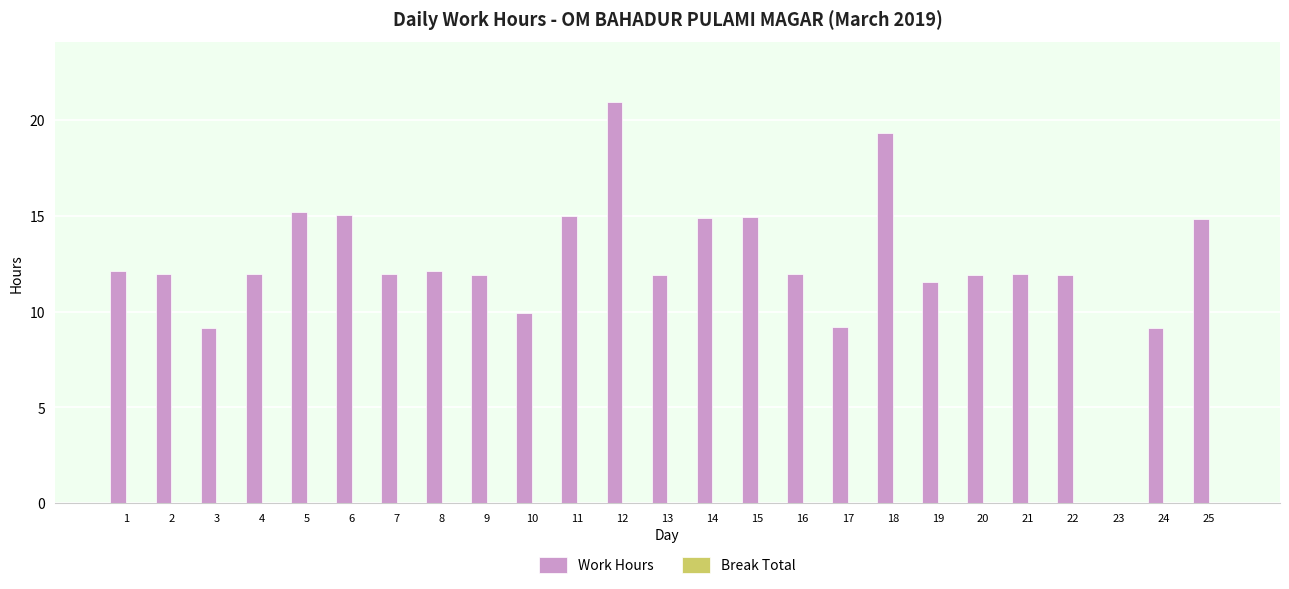

Which category has the highest value across all series?

12